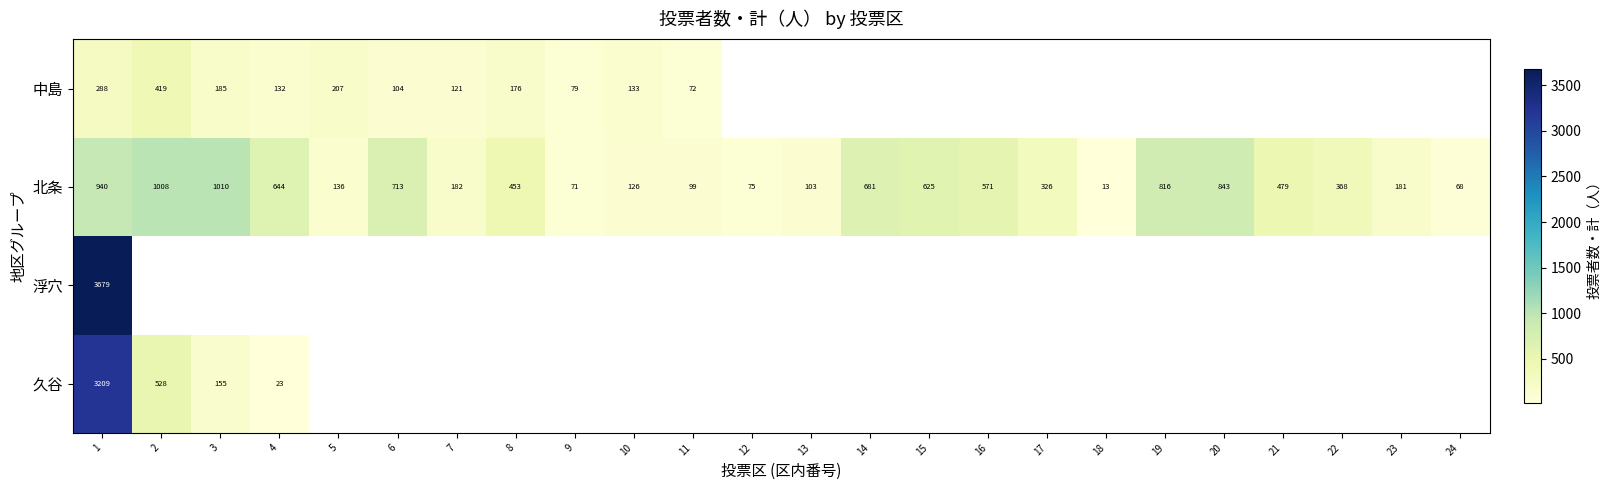

True or false: 北条 has a value of 1350.6 at 20.

False